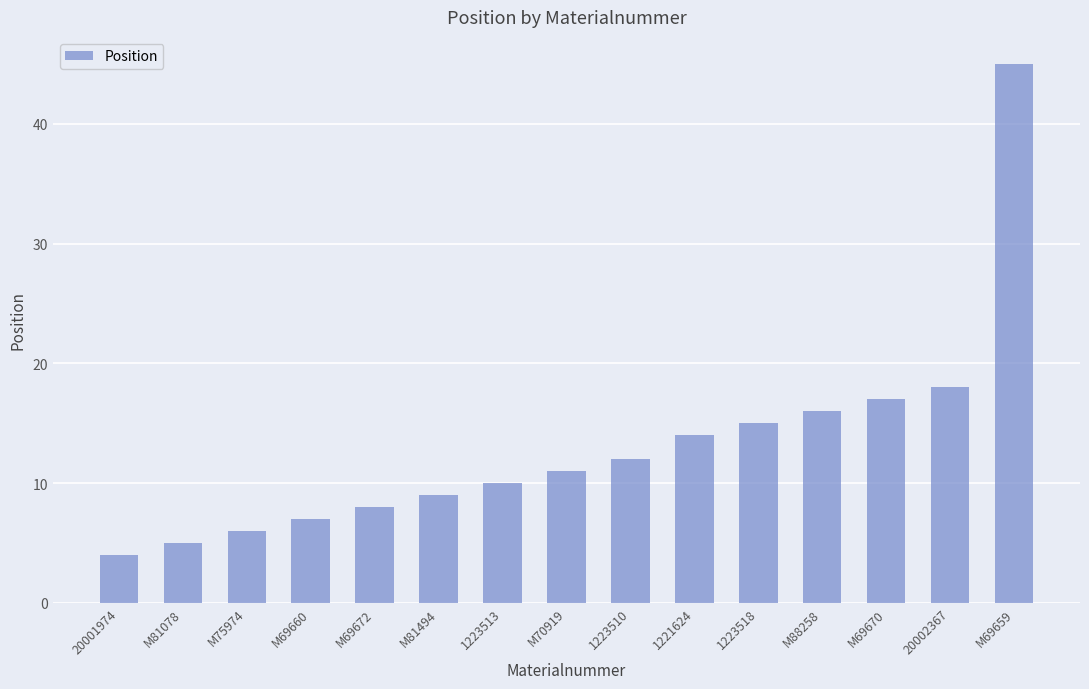

Rank the categories by value from highest to lowest.

M69659, 20002367, M69670, M88258, 1223518, 1221624, 1223510, M70919, 1223513, M81494, M69672, M69660, M75974, M81078, 20001974